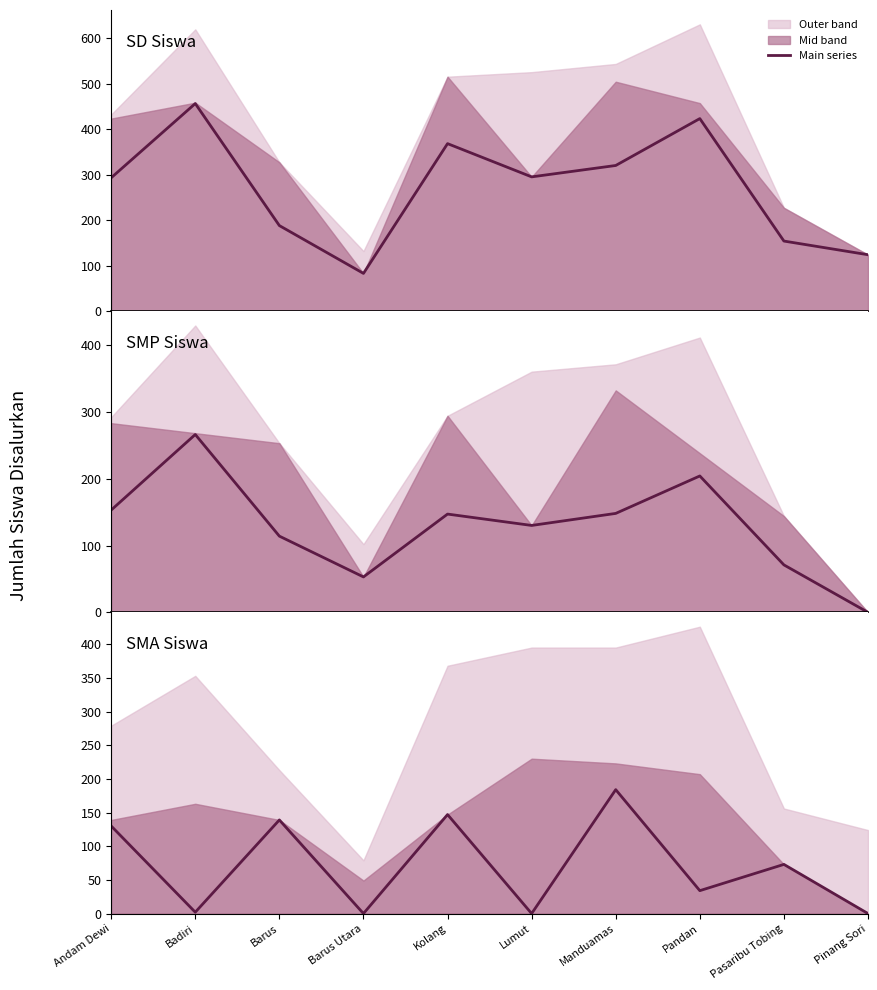

What is the label of the 4th point from the left?

Barus Utara